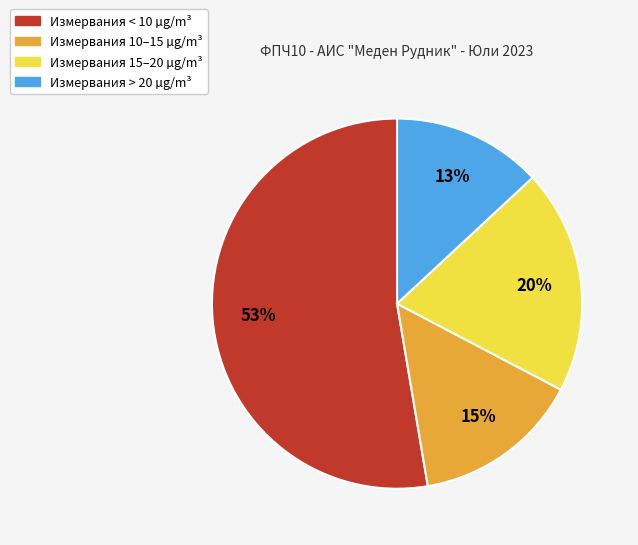

To the nearest percent, what is the difference between the largest and smallest slice percentages?

40%